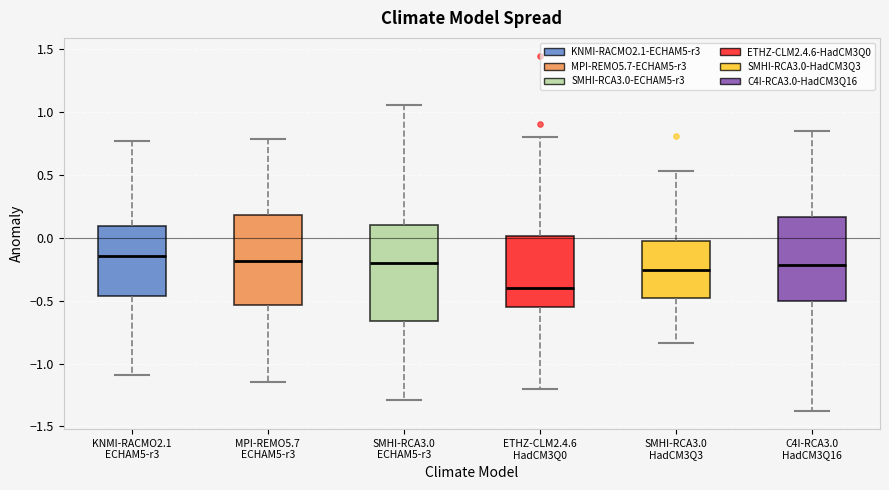

Where does the lower whisker of the box for MPI-REMO5.7 ECHAM5-r3 end on the y-axis? The values are not printed on the chart, so give them approximately, as read against the axis.

-1.15